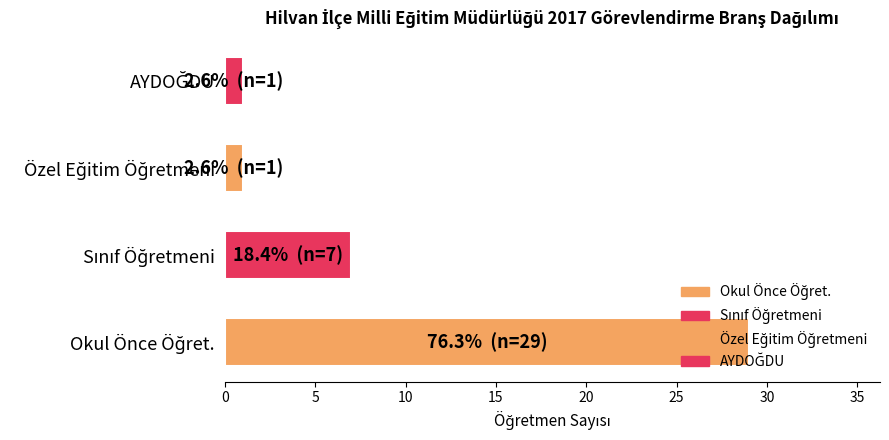

What is the greatest value displayed?

29